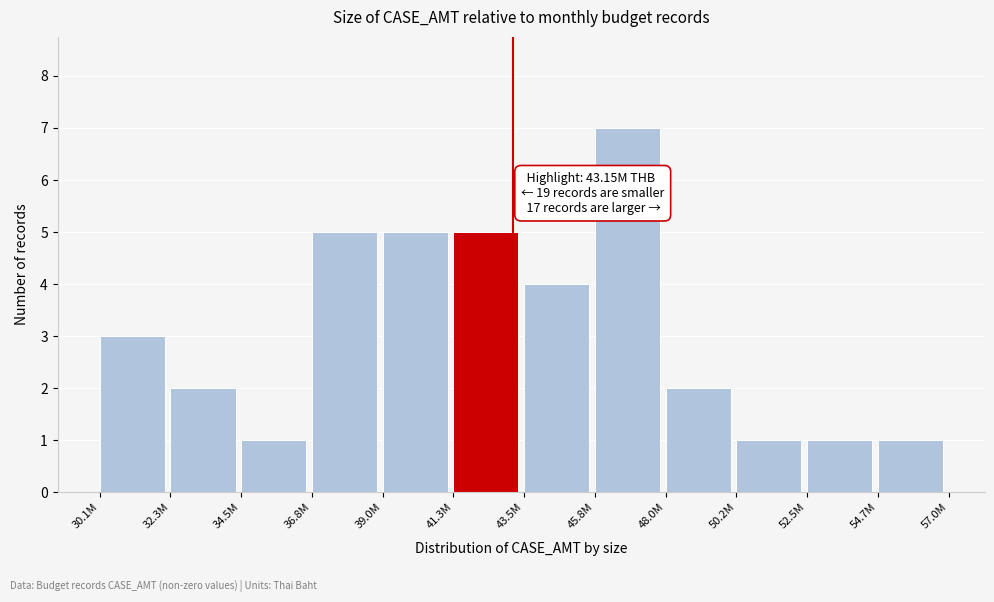

Reading left to right, what are all the values shown in this chart?

3	2	1	5	5	5	4	7	2	1	1	1